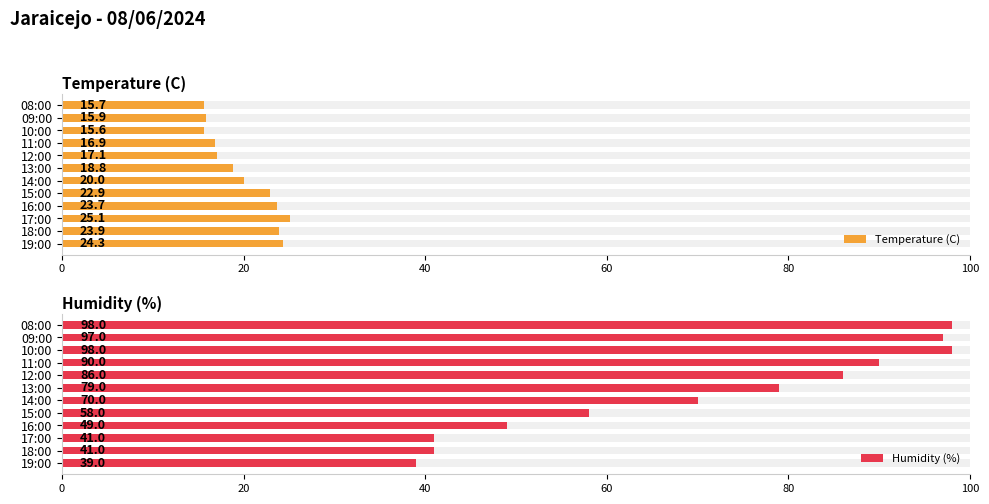

What position from the left is 15:00?

5